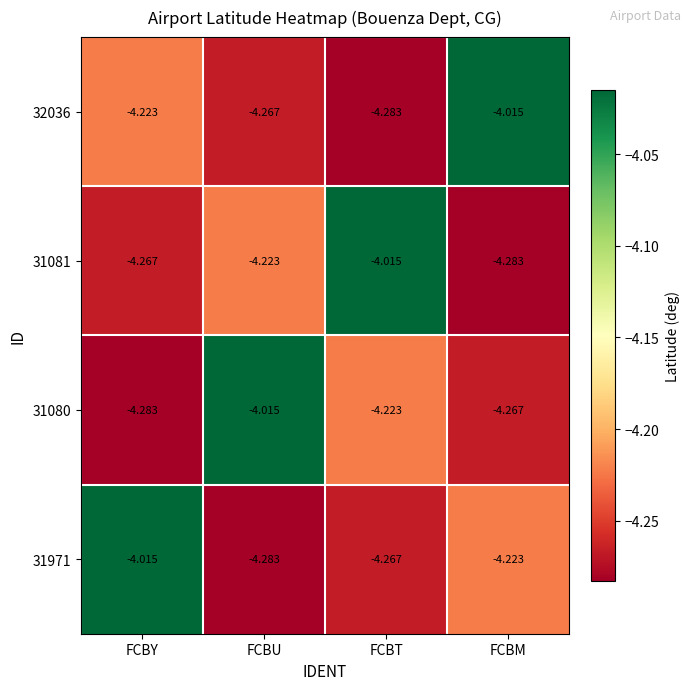

At which label does 31971 reach its peak?

FCBY